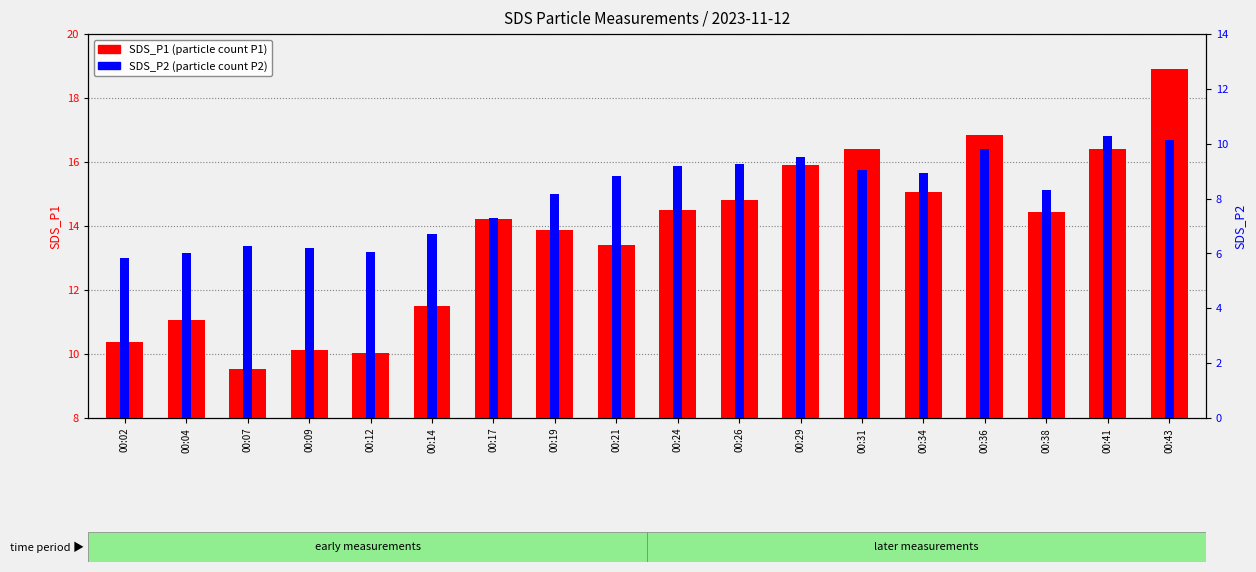

What is the minimum value for SDS_P2?

5.8